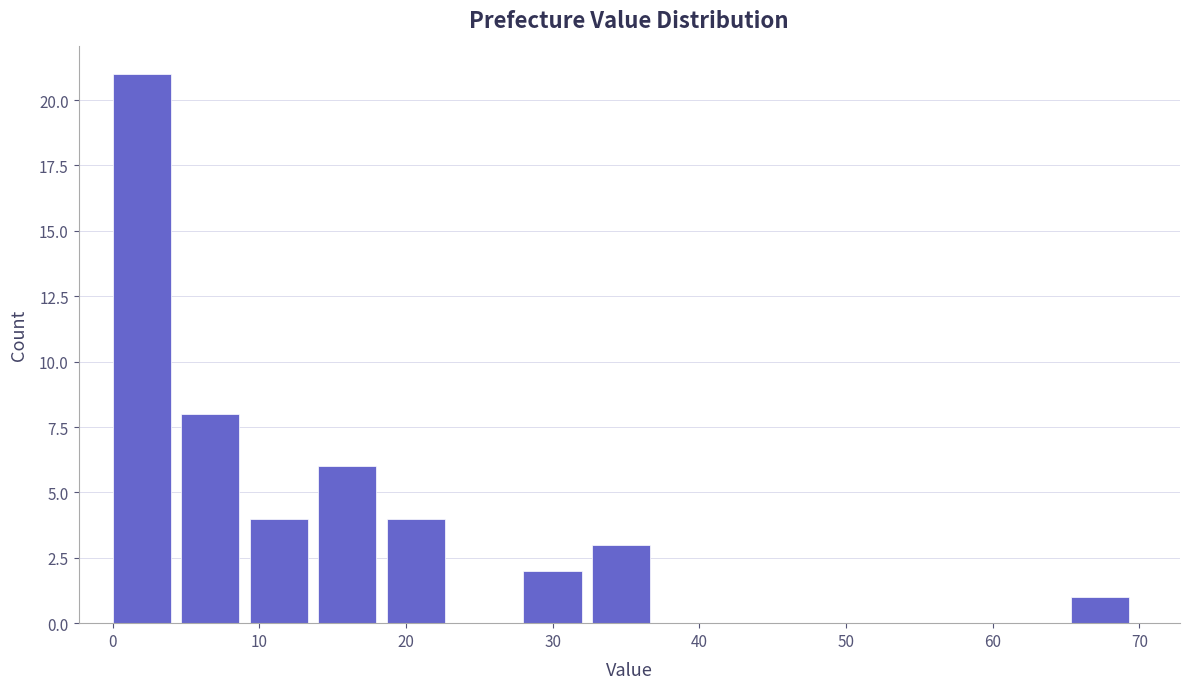

Reading left to right, list every bar in this chart as the range it spans on the x-axis followed by its height. Neither the bar edges nor the heights are printed on the chart, so give them approximately, as read against the axes.

0 to 5: 21
5 to 9: 8
9 to 14: 4
14 to 19: 6
19 to 23: 4
23 to 28: 0
28 to 33: 2
33 to 37: 3
37 to 42: 0
42 to 47: 0
47 to 51: 0
51 to 56: 0
56 to 61: 0
61 to 65: 0
65 to 70: 1